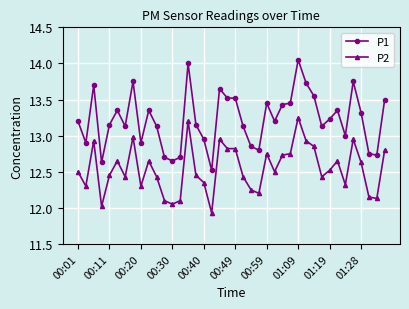

Which series has the largest total across all categories?

P1